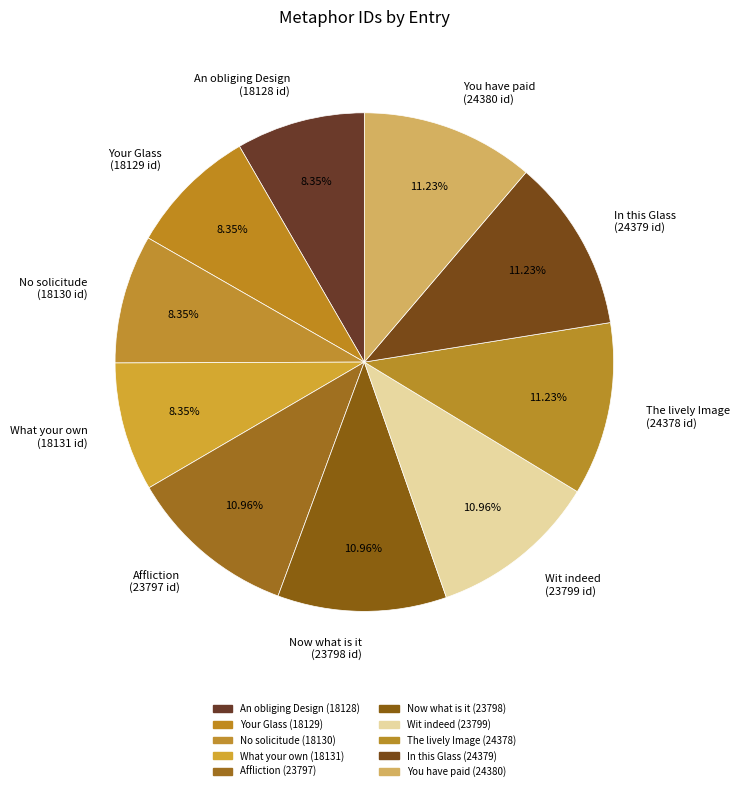

Which has a higher value, Now what is it (23798 id) or No solicitude (18130 id)?

Now what is it (23798 id)